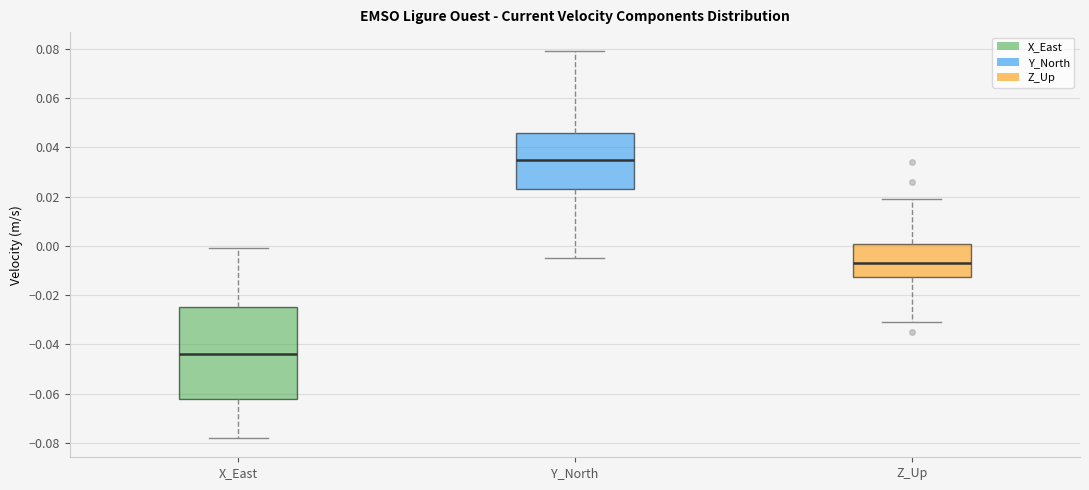

Comparing the boxes themselves (not the whiskers), which one is the tallest?

X_East